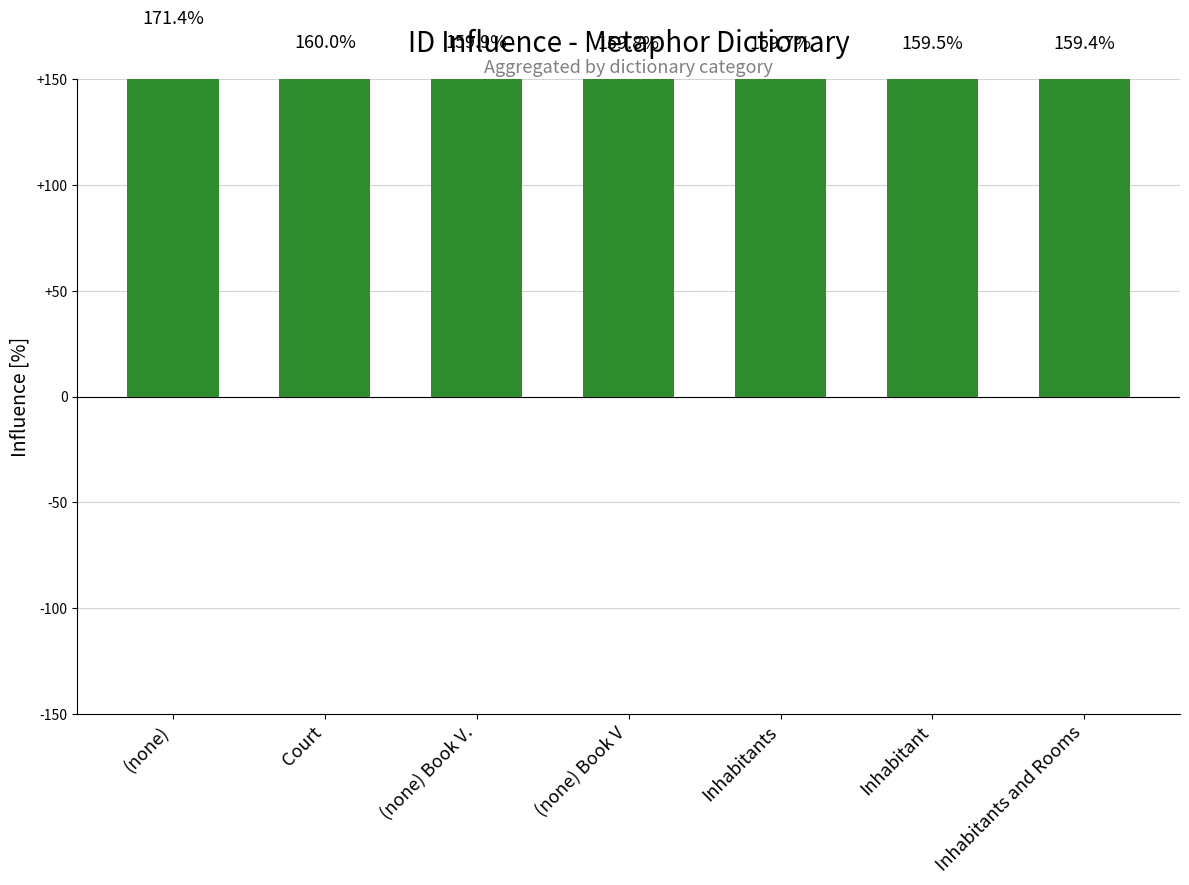

List the labels in order of value, smallest first.

Inhabitants and Rooms, Inhabitant, Inhabitants, (none) Book V, (none) Book V., Court, (none)